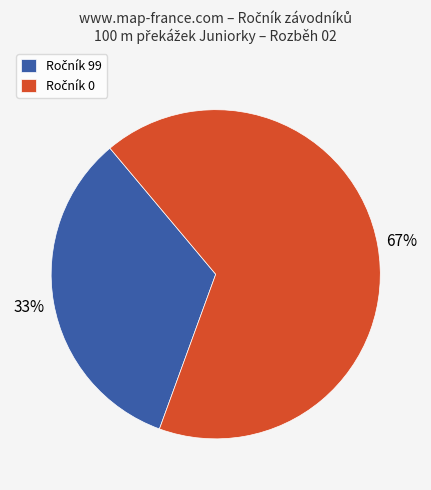

Does any single category account for the majority?

Yes